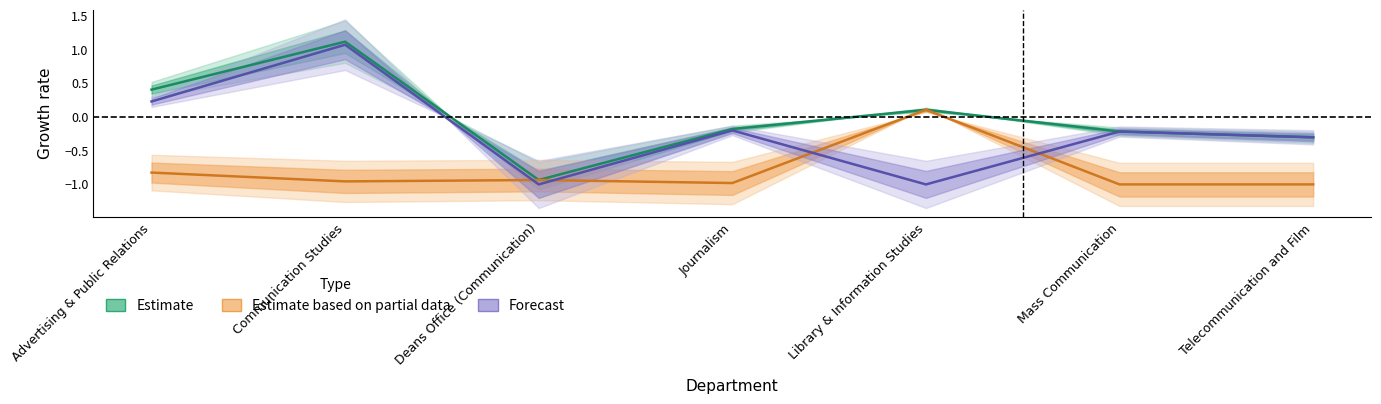

How many lines are shown in the chart?

3